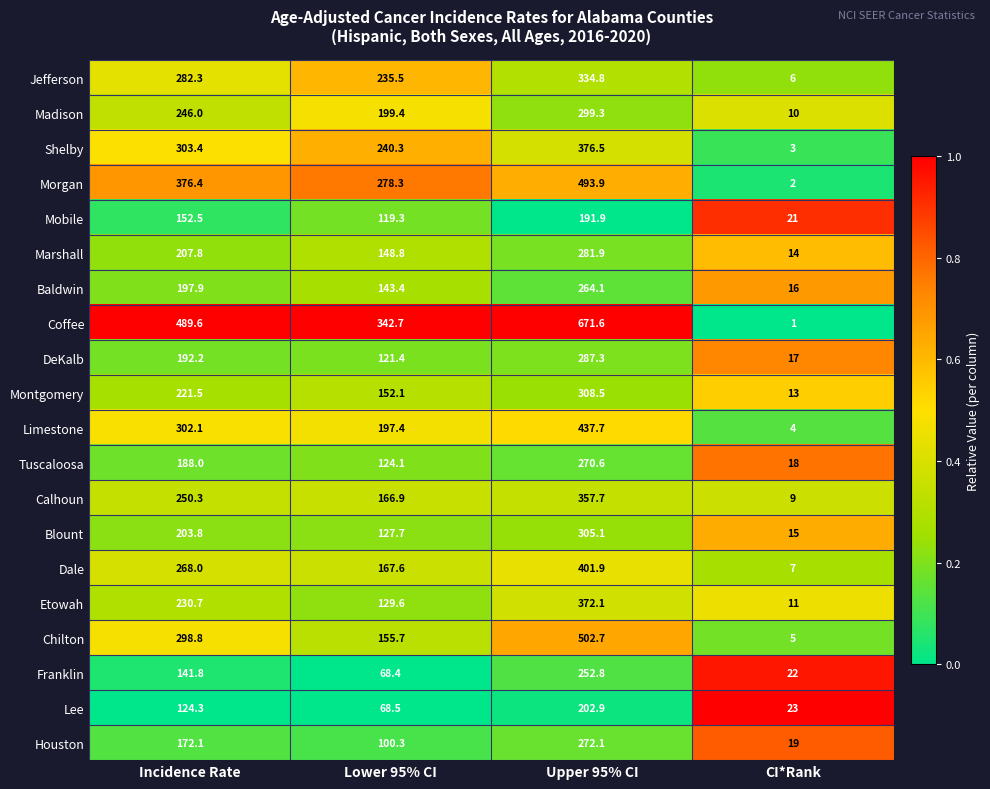

Rank the categories by Mobile value from highest to lowest.

Upper 95% CI, Incidence Rate, Lower 95% CI, CI*Rank